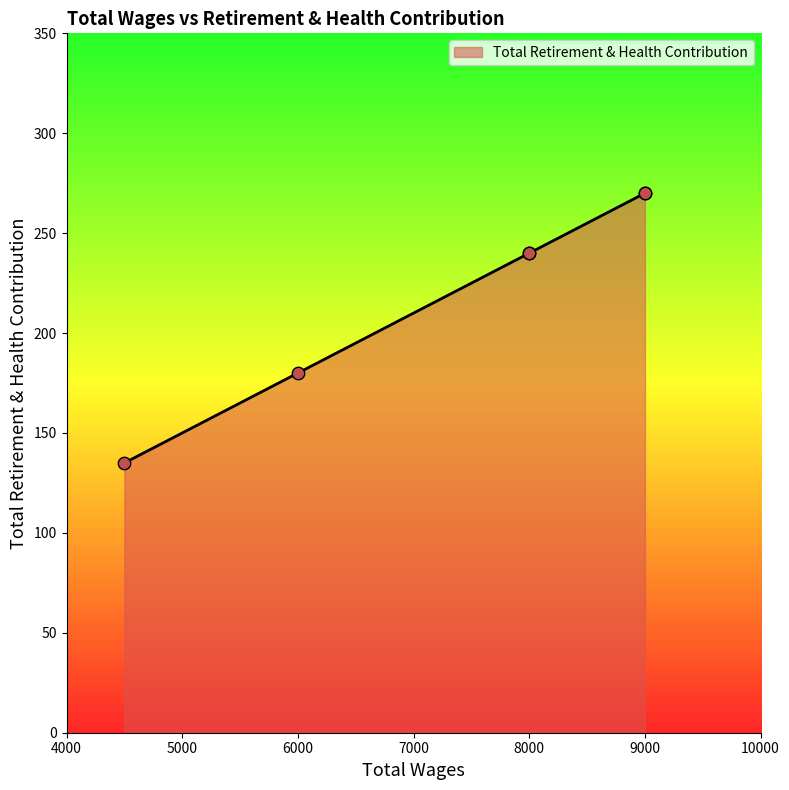

Which has a higher value, 8000.0 or 8000.0?

8000.0